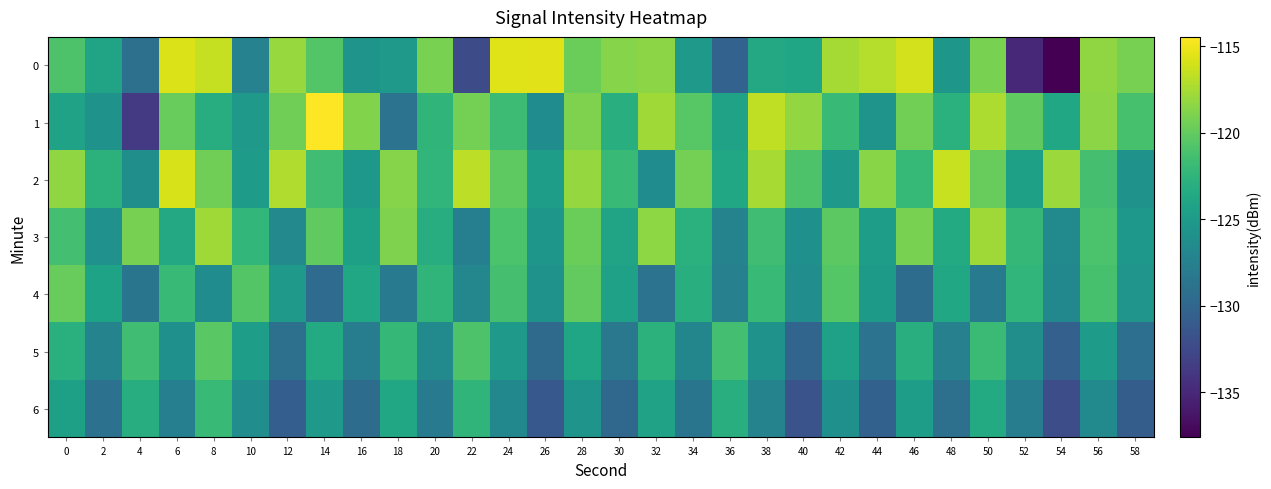

Reading right to left, transcribe all the data shown in this chart.

0: 58=-119.2	56=-118.3	54=-137.6	52=-135.1	50=-119.1	48=-125.3	46=-116.1	44=-117.1	42=-117.6	40=-123.9	38=-123.6	36=-130.3	34=-125.2	32=-118.5	30=-118.7	28=-119.7	26=-115.5	24=-115.6	22=-132.3	20=-119.1	18=-125.1	16=-125.7	14=-120.6	12=-118.1	10=-127.4	8=-116.5	6=-115.7	4=-129.0	2=-124.1	0=-120.9
1: 58=-121.2	56=-118.5	54=-123.7	52=-120.1	50=-117.3	48=-122.8	46=-119.4	44=-125.6	42=-121.9	40=-118.2	38=-116.7	36=-124.3	34=-120.5	32=-117.8	30=-123.1	28=-118.9	26=-126.4	24=-121.7	22=-119.3	20=-122.5	18=-128.8	16=-118.8	14=-114.5	12=-119.4	10=-125.2	8=-123.2	6=-119.9	4=-133.7	2=-125.8	0=-124.3
2: 58=-125.8	56=-121.3	54=-117.9	52=-124.5	50=-119.8	48=-116.4	46=-122.1	44=-118.6	42=-125.2	40=-120.9	38=-117.5	36=-123.7	34=-119.3	32=-126.4	30=-121.9	28=-118.1	26=-124.6	24=-120.2	22=-116.8	20=-122.4	18=-118.7	16=-125.3	14=-121.6	12=-117.2	10=-124.8	8=-119.5	6=-115.9	4=-126.1	2=-122.7	0=-118.3
3: 58=-125.3	56=-121.0	54=-126.6	52=-122.2	50=-117.8	48=-123.5	46=-119.1	44=-124.7	42=-120.3	40=-126.0	38=-121.6	36=-127.3	34=-122.8	32=-118.4	30=-124.1	28=-119.7	26=-125.4	24=-121.0	22=-127.6	20=-123.2	18=-118.9	16=-124.5	14=-120.1	12=-126.7	10=-122.3	8=-117.8	6=-123.6	4=-119.2	2=-125.9	0=-121.4
4: 58=-125.5	56=-121.2	54=-126.8	52=-122.4	50=-128.1	48=-123.7	46=-129.4	44=-125.0	42=-120.6	40=-126.3	38=-121.9	36=-127.5	34=-123.1	32=-128.8	30=-124.4	28=-120.0	26=-125.7	24=-121.3	22=-126.9	20=-122.5	18=-128.2	16=-123.8	14=-129.5	12=-125.1	10=-120.7	8=-126.4	6=-122.0	4=-128.6	2=-124.2	0=-119.8
5: 58=-129.2	56=-124.9	54=-130.5	52=-126.2	50=-121.8	48=-127.5	46=-123.1	44=-128.8	42=-124.4	40=-130.1	38=-125.7	36=-121.4	34=-127.0	32=-122.7	30=-128.3	28=-124.0	26=-129.6	24=-125.2	22=-120.9	20=-126.5	18=-122.2	16=-127.8	14=-123.5	12=-129.1	10=-124.7	8=-120.4	6=-126.0	4=-121.6	2=-127.3	0=-122.9
6: 58=-130.8	56=-126.5	54=-132.1	52=-127.8	50=-123.5	48=-129.1	46=-124.7	44=-130.4	42=-126.0	40=-131.7	38=-127.3	36=-123.0	34=-128.6	32=-124.3	30=-129.9	28=-125.6	26=-131.2	24=-126.8	22=-122.5	20=-128.1	18=-123.8	16=-129.4	14=-125.1	12=-130.7	10=-126.3	8=-122.0	6=-127.6	4=-123.2	2=-128.9	0=-124.5